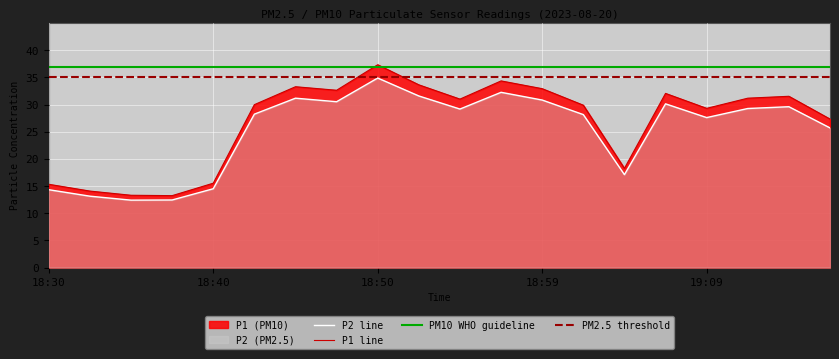

Where is P1 nearest to the value 25?

19:16